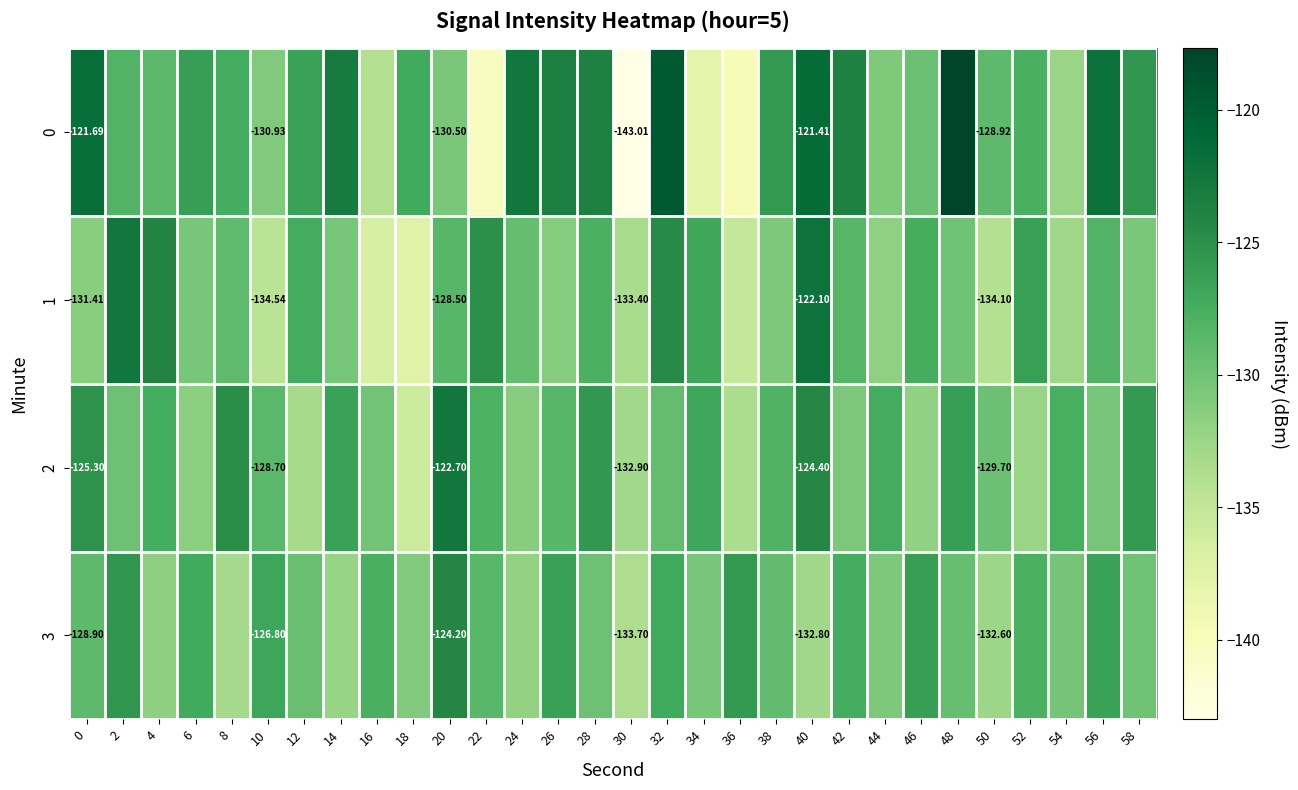

Is the value of 0 at 0 greater than the value of 2 at 50?

Yes